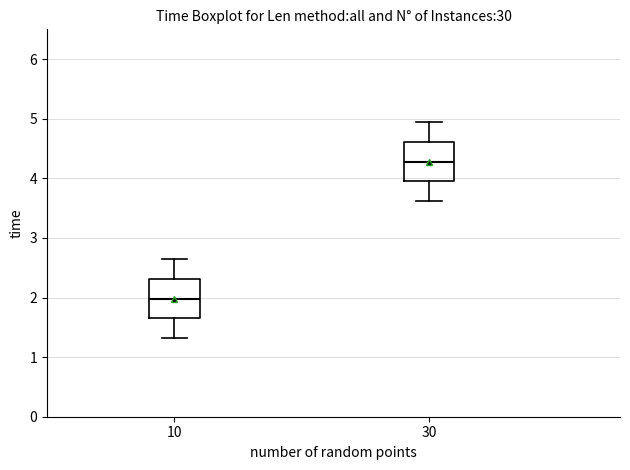

Reading left to right, transcribe this box plot: for each box, give where its median line is, the range the box spans, and where its two whiskers end, as read against the y-axis. The values are not printed on the chart, so give them approximately, as read against the axis.

10: median 2.0, box 1.7 to 2.3, whiskers 1.3 to 2.6
30: median 4.3, box 4.0 to 4.6, whiskers 3.6 to 4.9